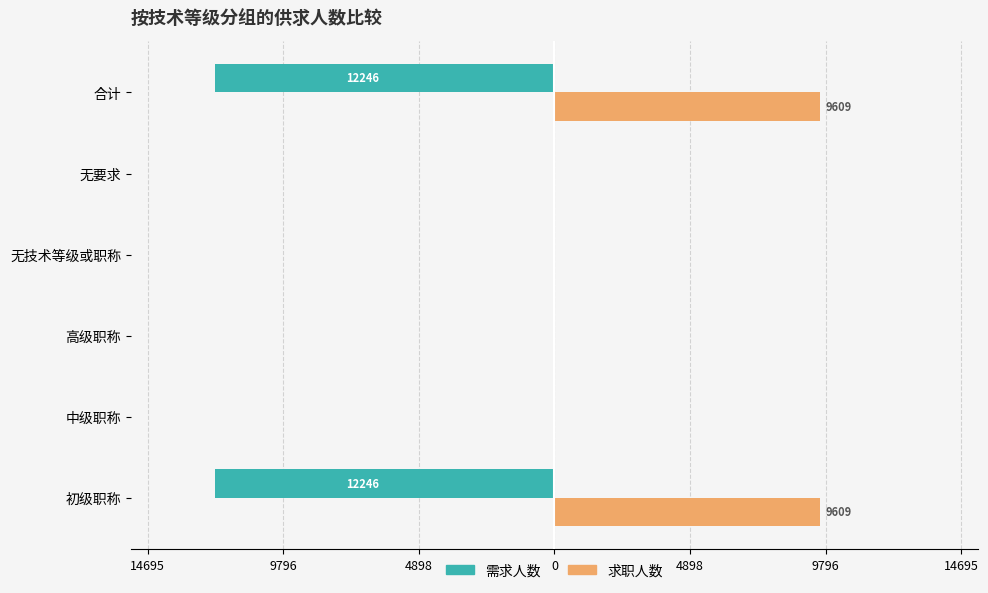

What are all the series names shown in the legend?

需求人数, 求职人数